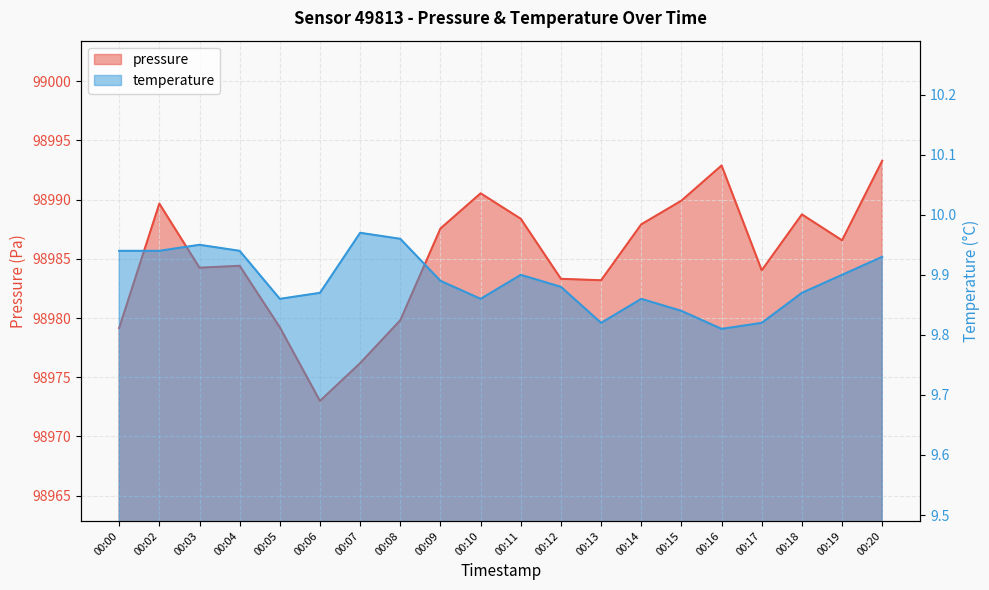

How many interior local peaks does the pressure series have?

5